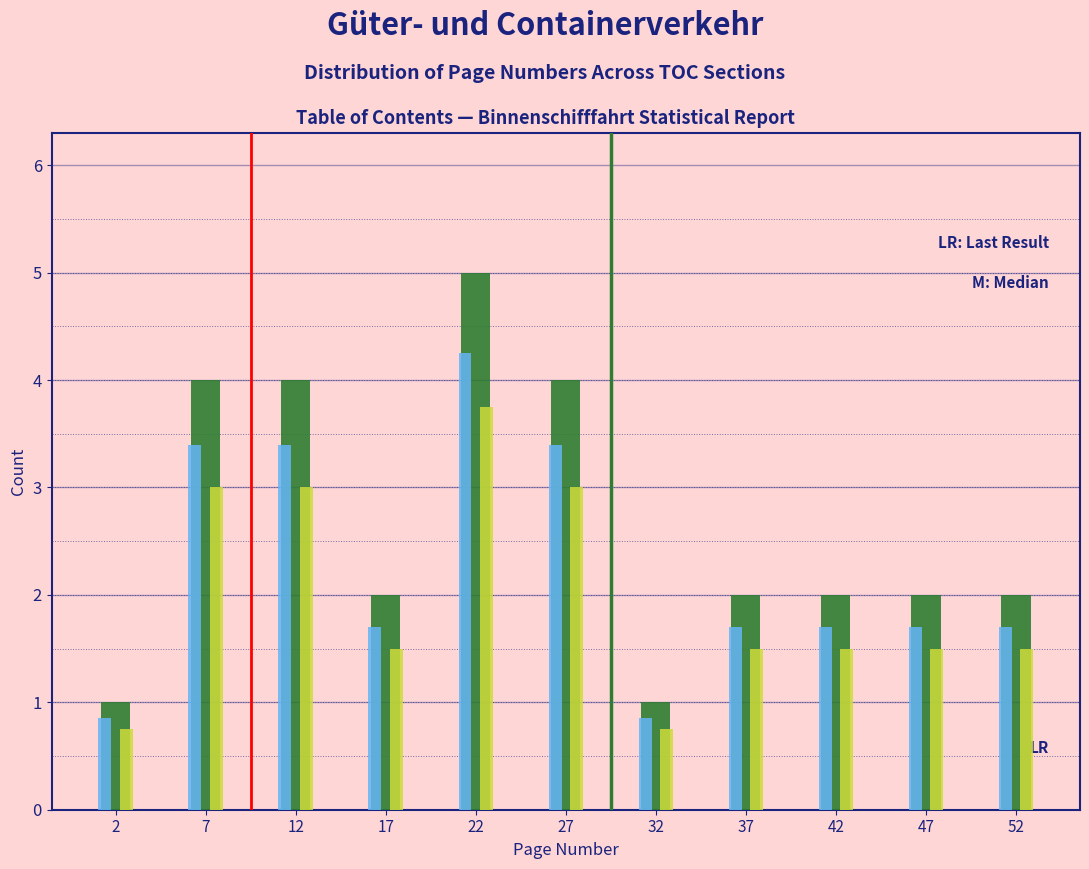

At which category is the sum across all series the highest?

22